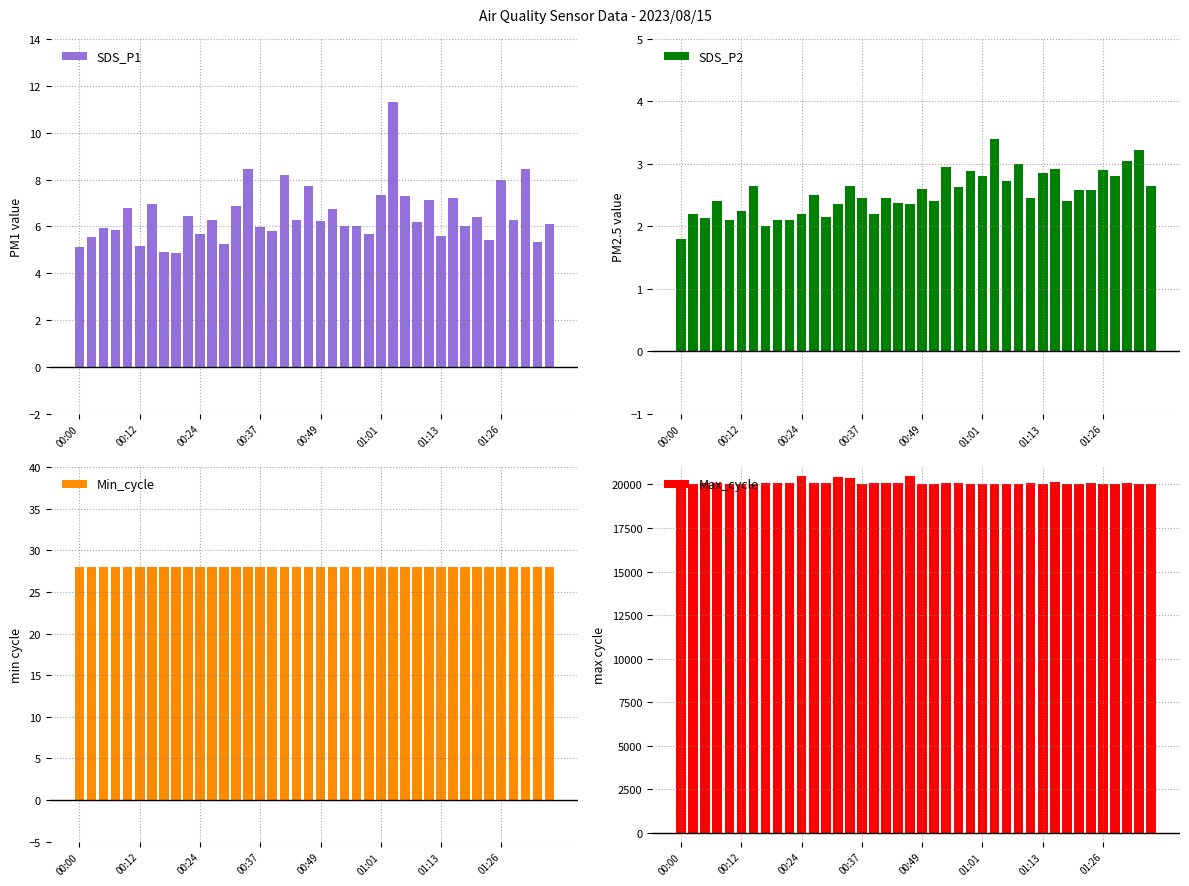

What is the difference between the highest and lowest values at 21?

20021.6